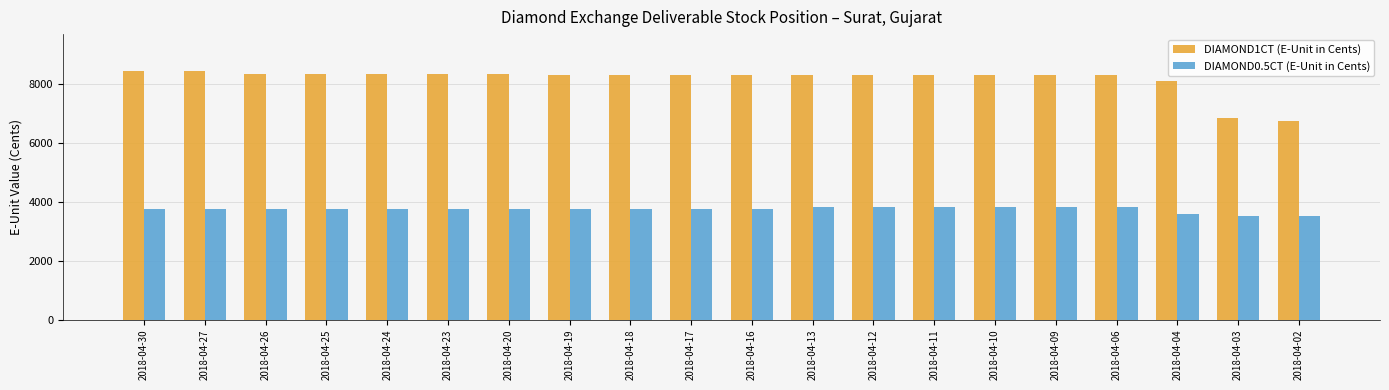

Which series has the widest spread of values?

DIAMOND1CT (E-Unit in Cents)